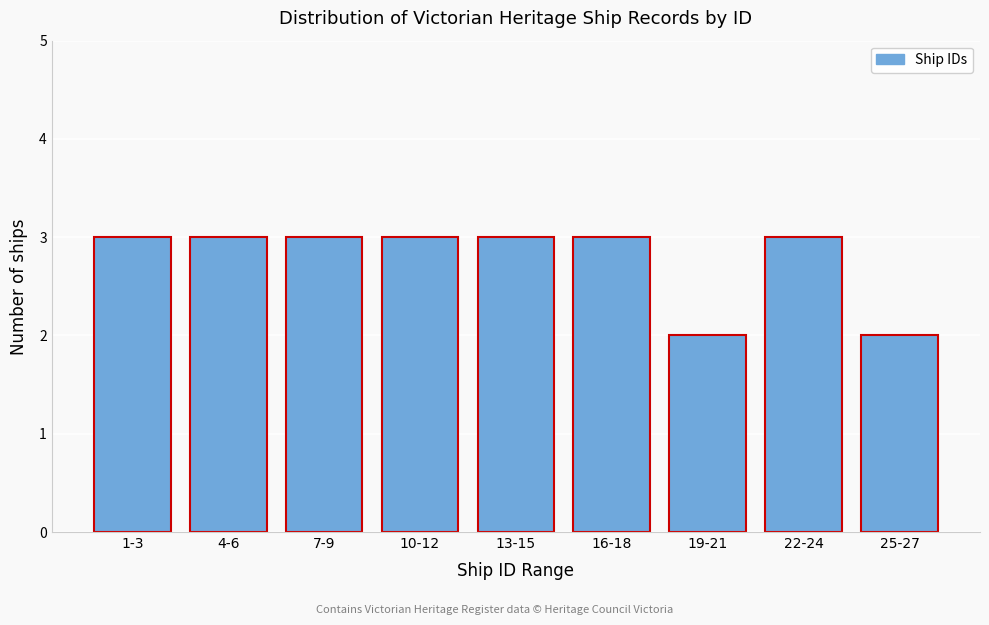

Reading left to right, what are all the values shown in this chart?

3	3	3	3	3	3	2	3	2